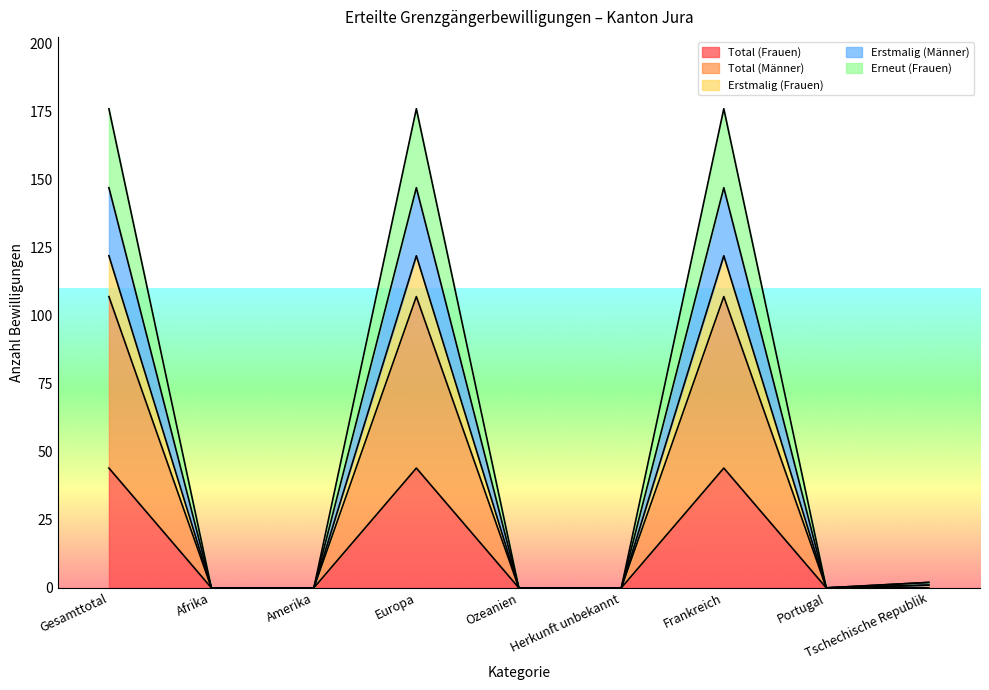

The value of Total (Frauen) at Gesamttotal is 11. True or false?

False